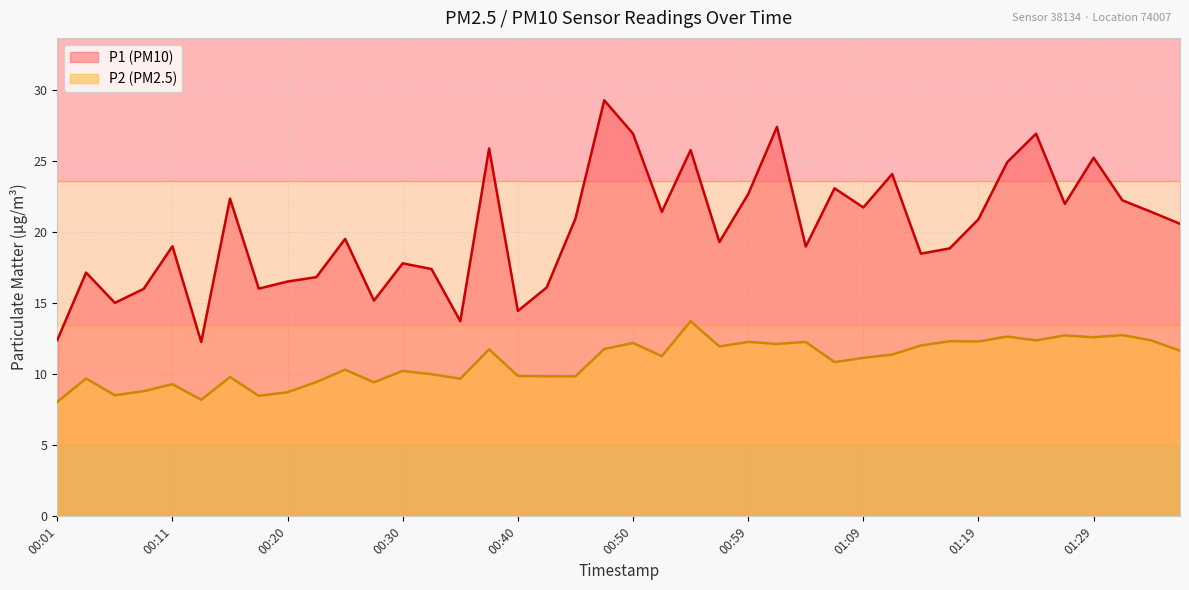

Reading left to right, extract all data points from this chart.

P1: 00:01=12.4	00:03=17.1	00:06=15.0	00:08=16.0	00:11=19.0	00:13=12.3	00:16=22.4	00:18=16.0	00:20=16.5	00:23=16.8	00:25=19.5	00:28=15.2	00:30=17.8	00:33=17.4	00:35=13.7	00:38=25.9	00:40=14.4	00:42=16.1	00:45=20.9	00:47=29.3	00:50=26.9	00:52=21.4	00:55=25.8	00:57=19.3	00:59=22.7	01:02=27.4	01:04=19.0	01:07=23.1	01:09=21.7	01:12=24.1	01:14=18.5	01:16=18.9	01:19=20.9	01:21=24.9	01:24=26.9	01:26=22.0	01:29=25.2	01:31=22.2	01:33=21.4	01:36=20.6
P2: 00:01=8.1	00:03=9.7	00:06=8.5	00:08=8.8	00:11=9.3	00:13=8.2	00:16=9.8	00:18=8.5	00:20=8.7	00:23=9.4	00:25=10.3	00:28=9.4	00:30=10.2	00:33=10.0	00:35=9.7	00:38=11.8	00:40=9.9	00:42=9.8	00:45=9.8	00:47=11.8	00:50=12.2	00:52=11.3	00:55=13.7	00:57=11.9	00:59=12.3	01:02=12.1	01:04=12.3	01:07=10.8	01:09=11.2	01:12=11.4	01:14=12.0	01:16=12.3	01:19=12.3	01:21=12.7	01:24=12.4	01:26=12.7	01:29=12.6	01:31=12.8	01:33=12.4	01:36=11.7